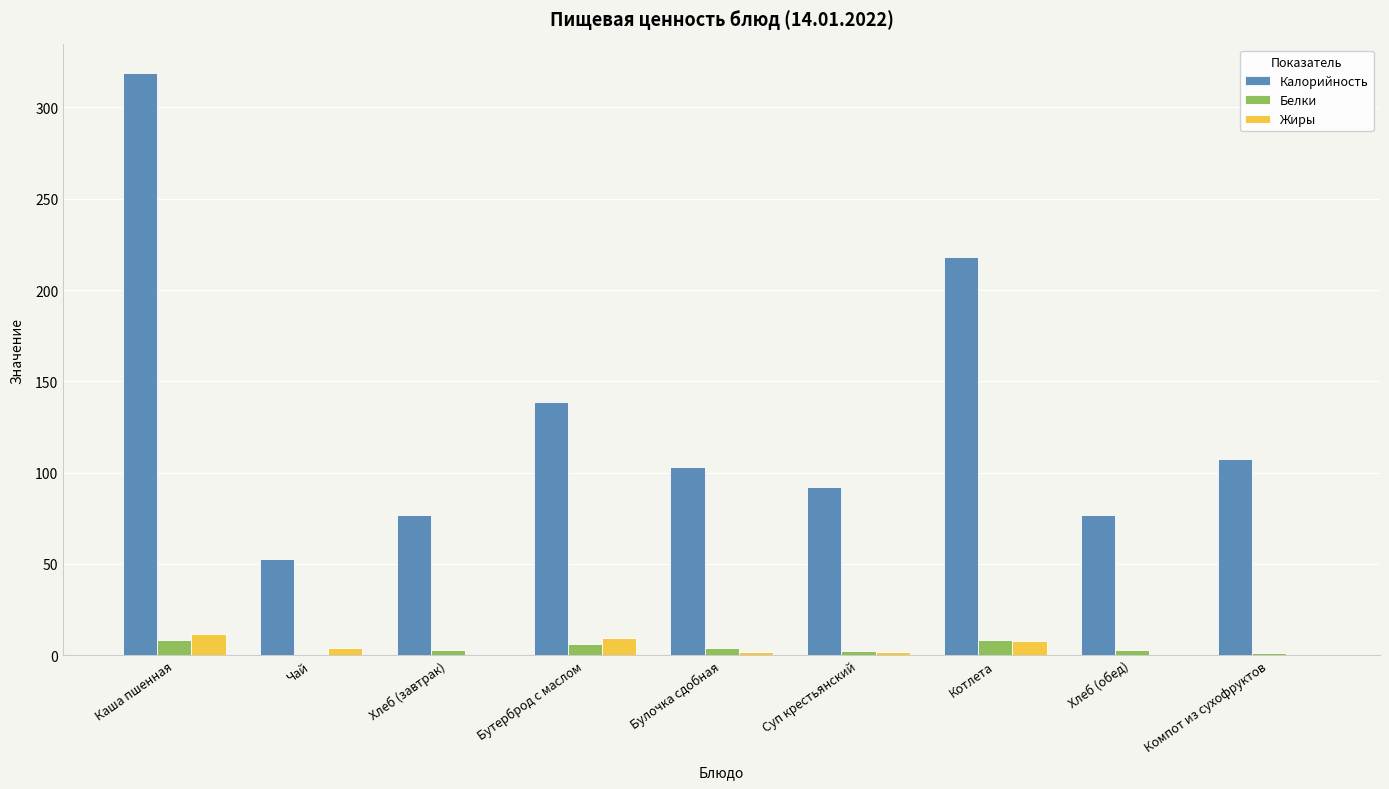

At which label is Калорийность closest to 185?

Котлета